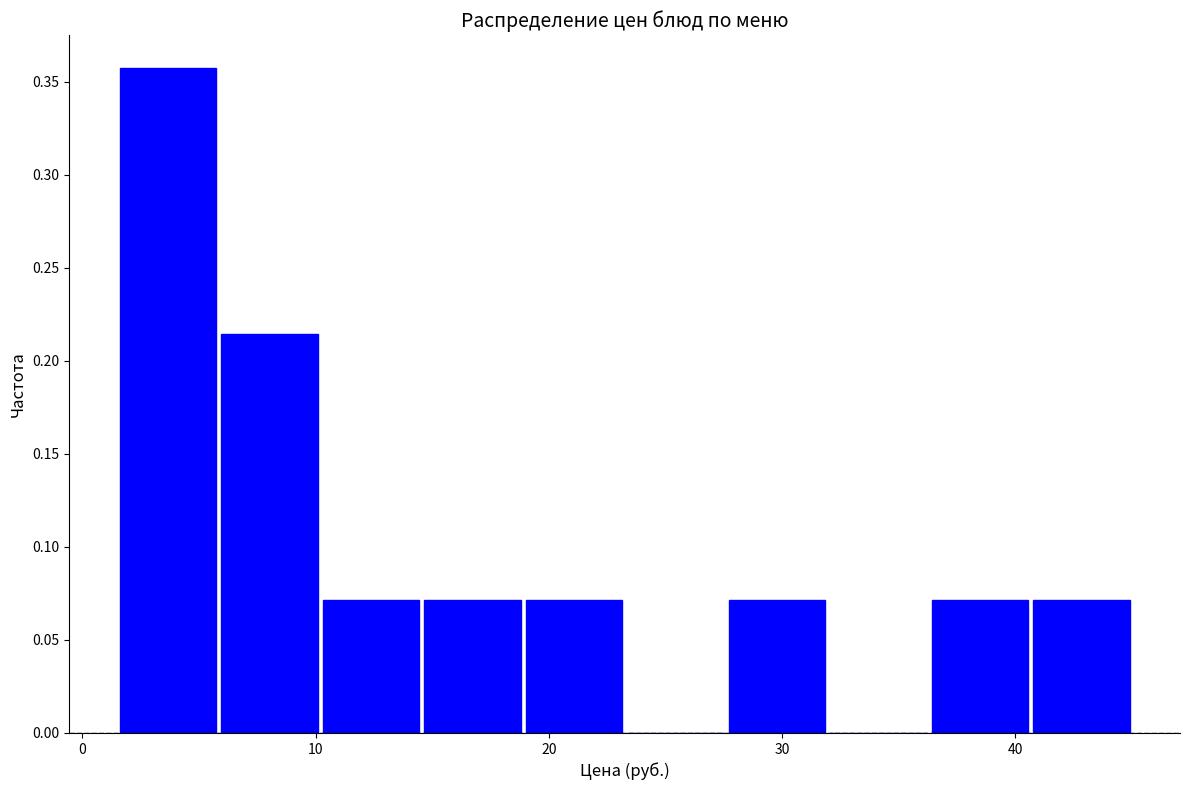

Reading left to right, transcribe this chart: for each bar, give the range it covers on the x-axis and its height. Neither the bar edges nor the heights are printed on the chart, so give them approximately, as read against the axes.

2 to 6: 0.355
6 to 10: 0.215
10 to 15: 0.070
15 to 19: 0.070
19 to 23: 0.070
23 to 28: 0
28 to 32: 0.070
32 to 36: 0
36 to 41: 0.070
41 to 45: 0.070